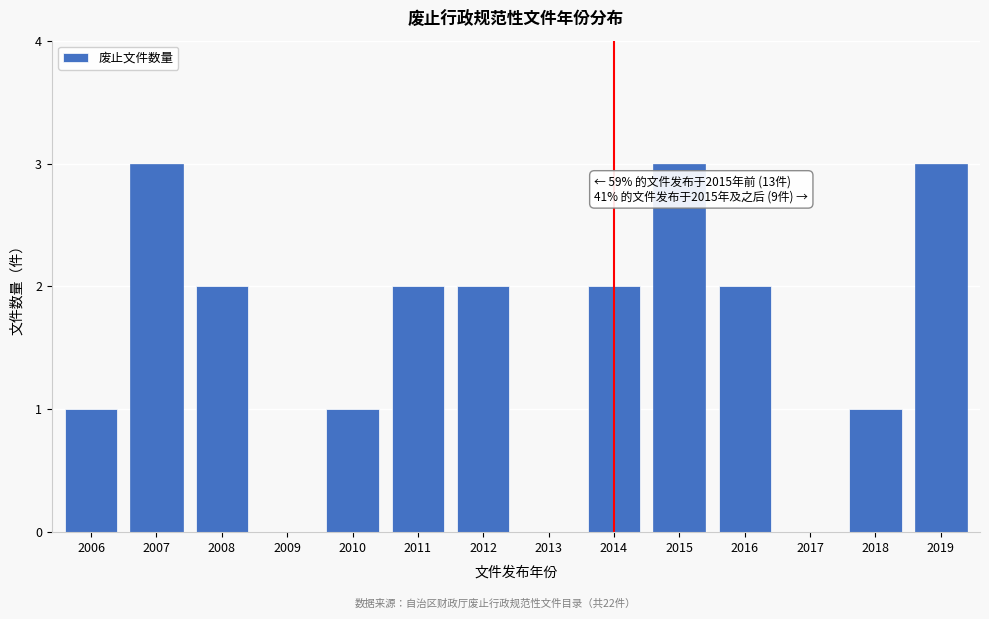

Reading left to right, list all the values displayed in this chart.

2006=1	2007=3	2008=2	2009=0	2010=1	2011=2	2012=2	2013=0	2014=2	2015=3	2016=2	2017=0	2018=1	2019=3